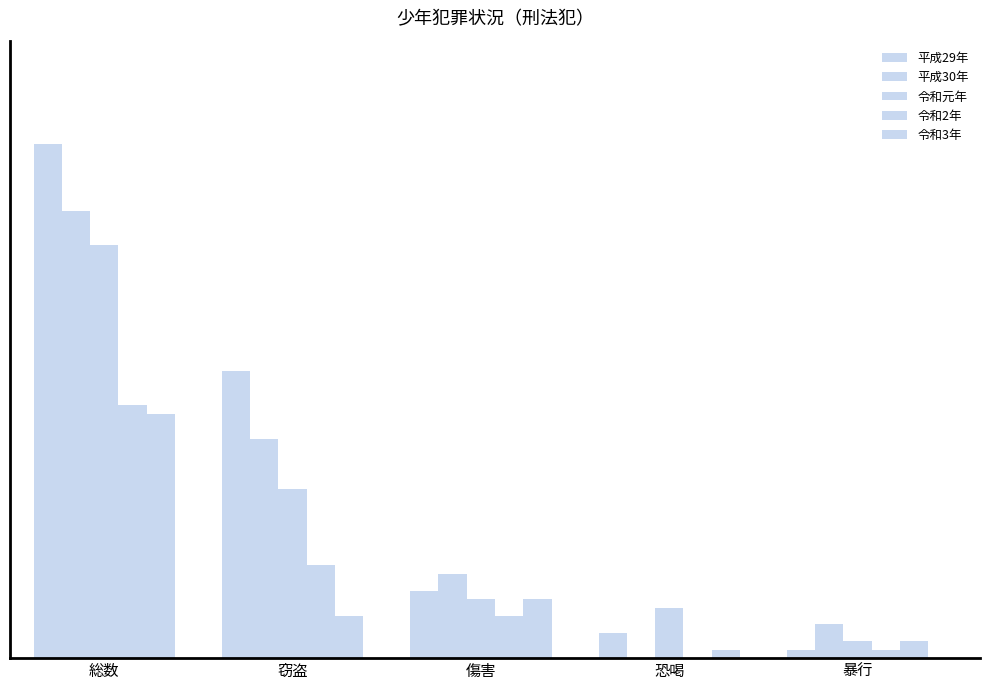

At how many categories does at least one series exceed 32?

2